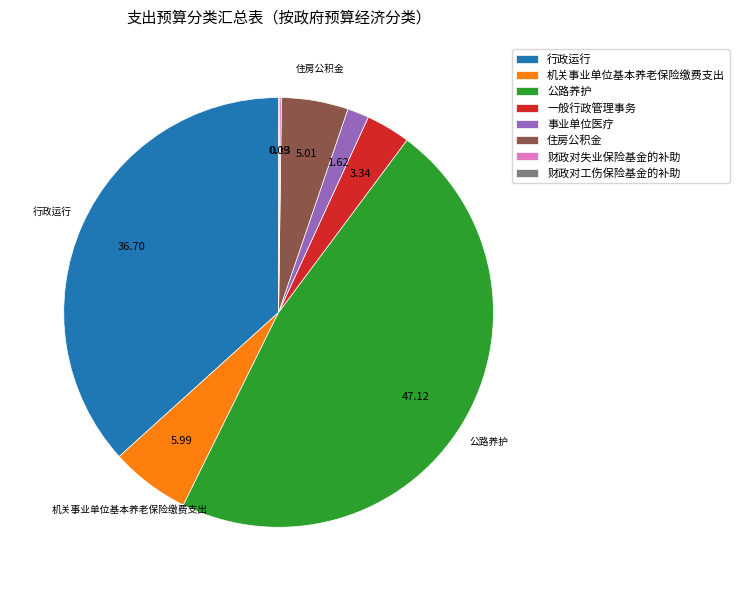

Is there any slice that represents more than half of the pie?

No